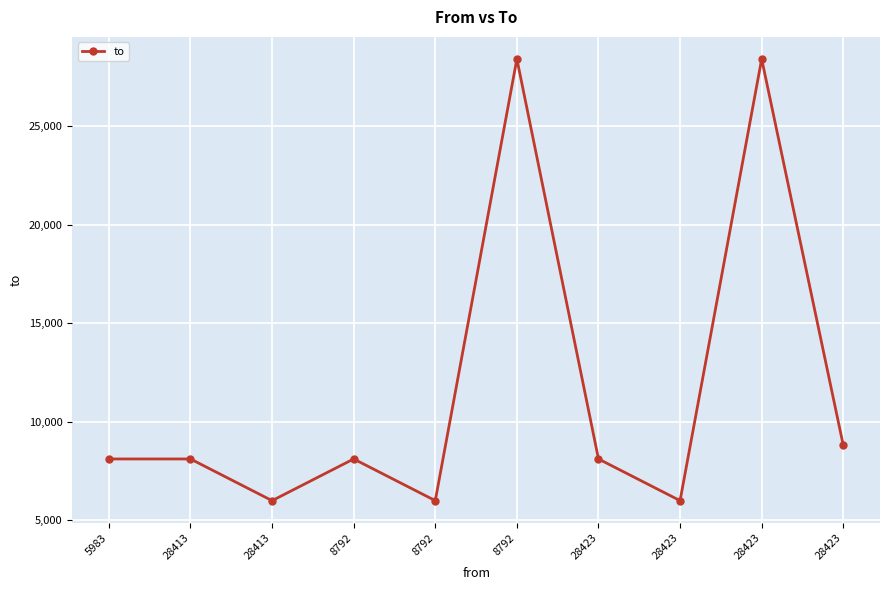

Which category has the lowest value across all series?

28413